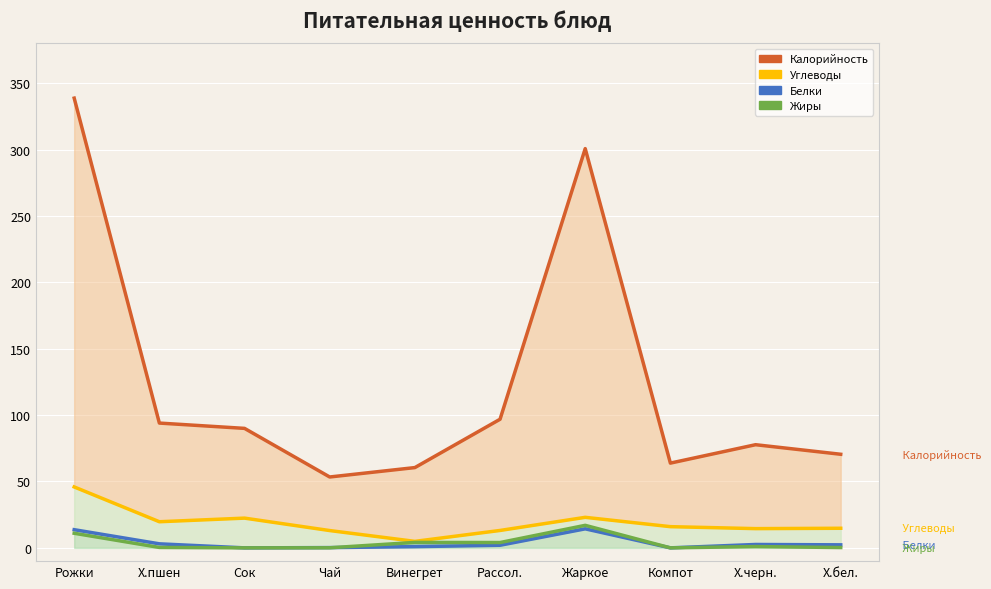

Rank the series at Х.черн. from highest to lowest value.

Калорийность, Углеводы, Белки, Жиры